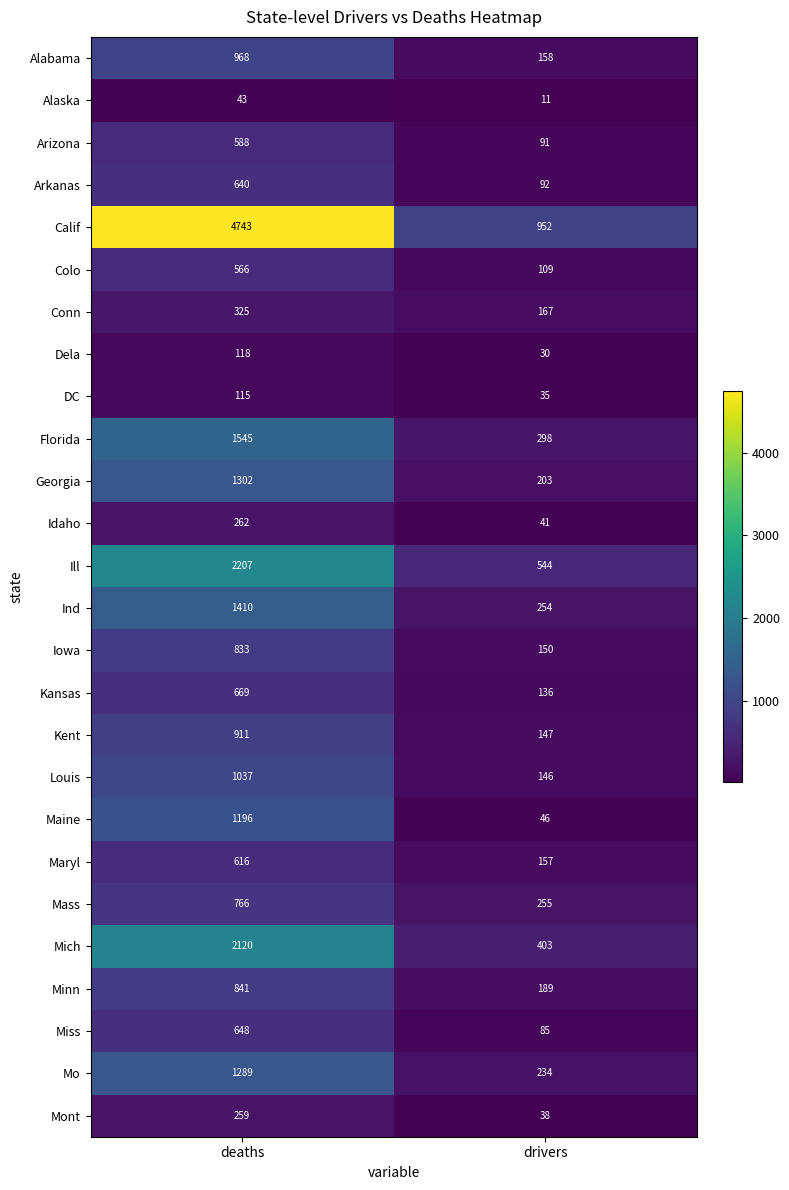

At which category is the sum across all series the highest?

deaths